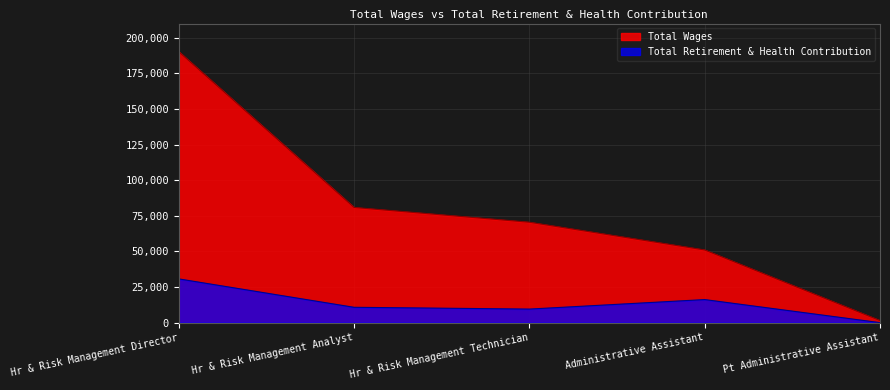

True or false: Total Retirement & Health Contribution has more than 1 points higher than both neighbors.

False